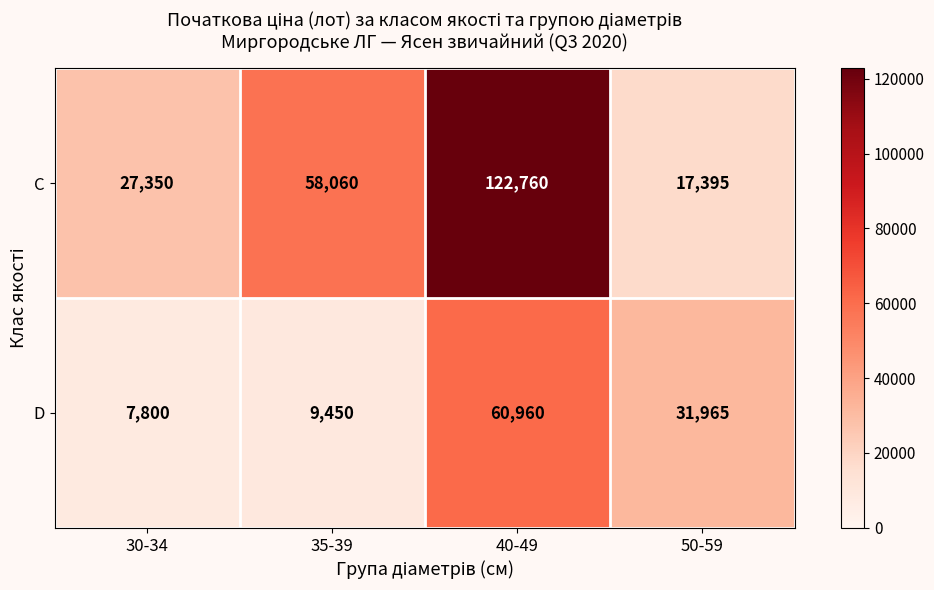

Which series changed the most between 30-34 and 50-59?

D